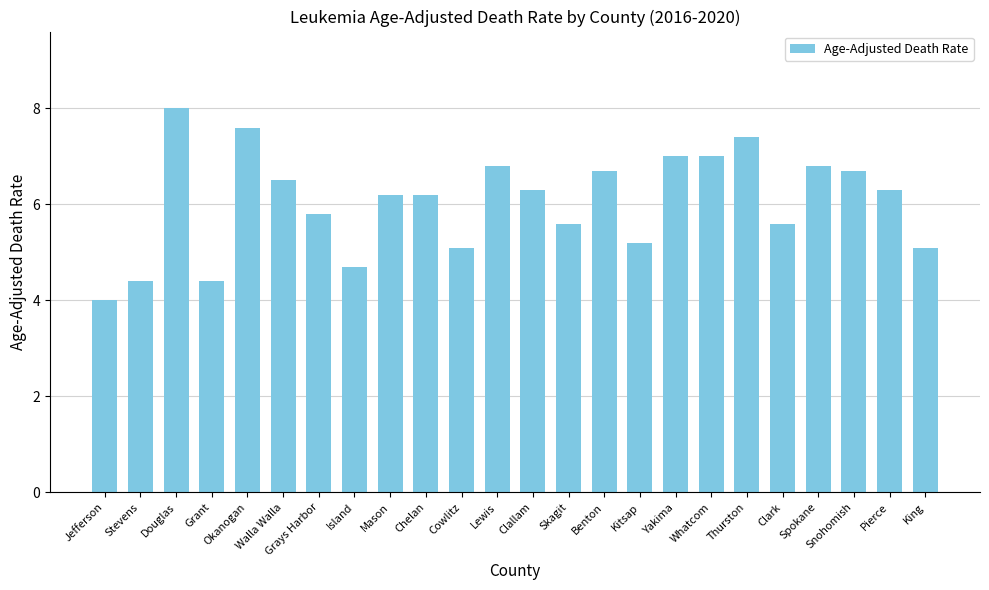

Reading left to right, list all the values displayed in this chart.

Jefferson=4.0	Stevens=4.4	Douglas=8.0	Grant=4.4	Okanogan=7.6	Walla Walla=6.5	Grays Harbor=5.8	Island=4.7	Mason=6.2	Chelan=6.2	Cowlitz=5.1	Lewis=6.8	Clallam=6.3	Skagit=5.6	Benton=6.7	Kitsap=5.2	Yakima=7.0	Whatcom=7.0	Thurston=7.4	Clark=5.6	Spokane=6.8	Snohomish=6.7	Pierce=6.3	King=5.1